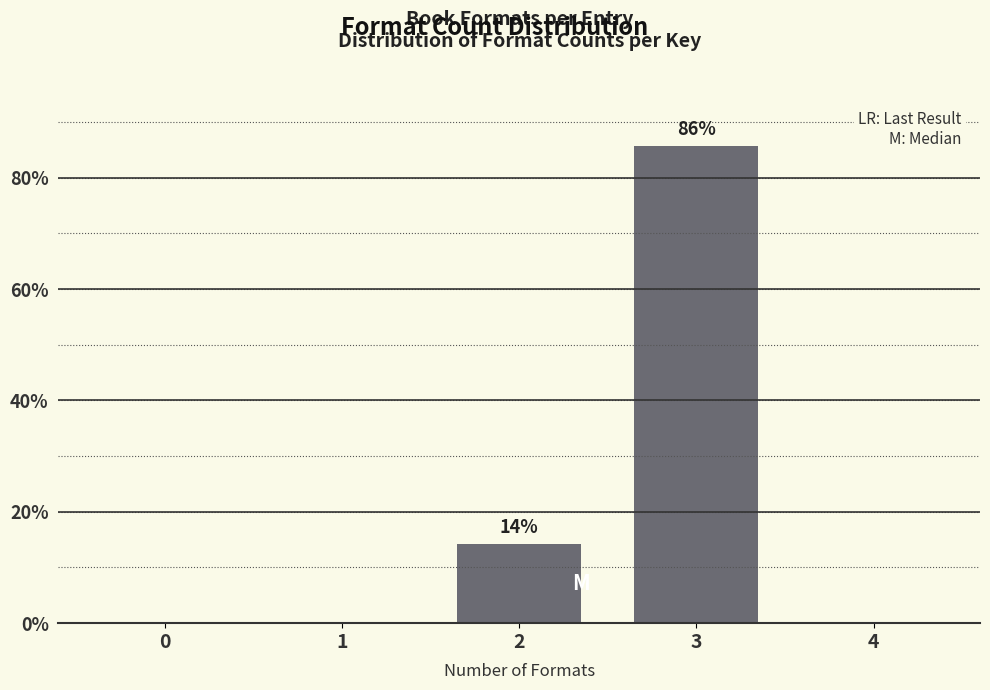

Reading right to left, list all the values displayed in this chart.

4=0.0	3=85.7	2=14.3	1=0.0	0=0.0